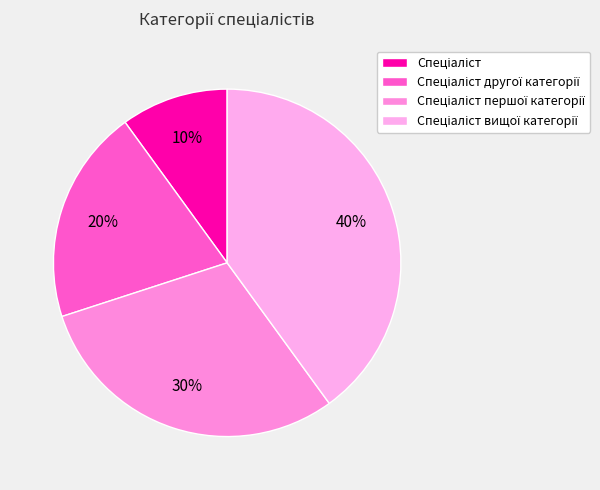

Is Спеціаліст the majority of the pie?

No